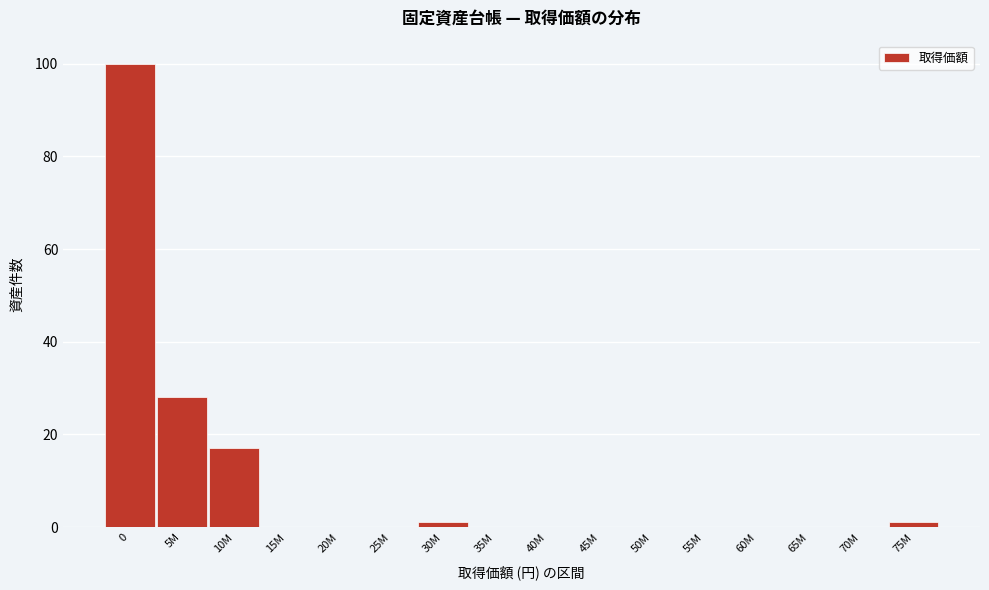

Reading right to left, extract all data points from this chart.

75M=1	70M=0	65M=0	60M=0	55M=0	50M=0	45M=0	40M=0	35M=0	30M=1	25M=0	20M=0	15M=0	10M=17	5M=28	0=100